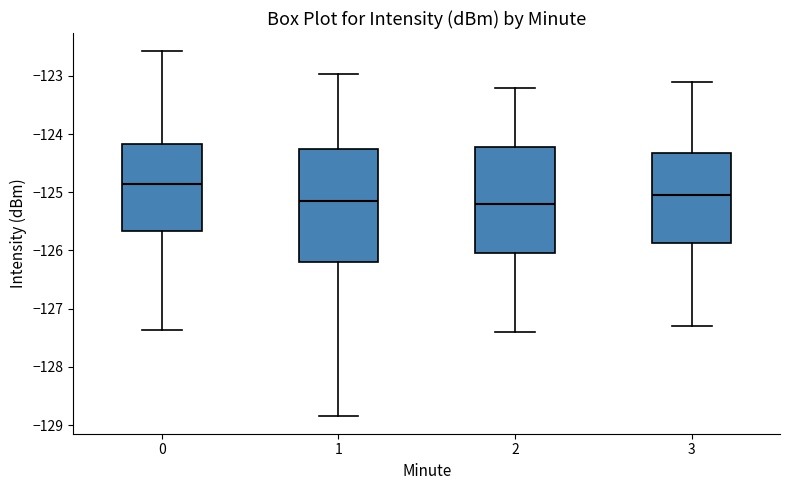

Reading left to right, read every box against the y-axis: the position of its median line, the range the box covers, and the ends of its whiskers. The values are not printed on the chart, so give them approximately, as read against the axis.

0: median -124.9, box -125.7 to -124.2, whiskers -127.4 to -122.6
1: median -125.1, box -126.2 to -124.3, whiskers -128.8 to -123.0
2: median -125.2, box -126.0 to -124.2, whiskers -127.4 to -123.2
3: median -125.0, box -125.9 to -124.3, whiskers -127.3 to -123.1